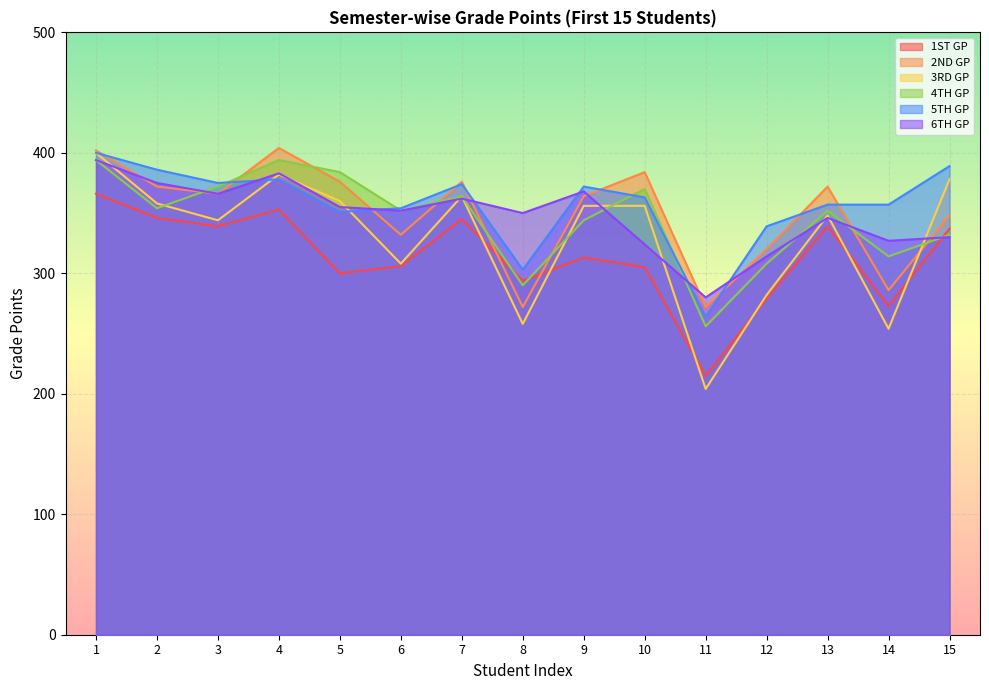

List the labels in order of 6TH GP value, largest first.

1, 4, 2, 9, 3, 7, 5, 6, 8, 13, 15, 14, 10, 12, 11